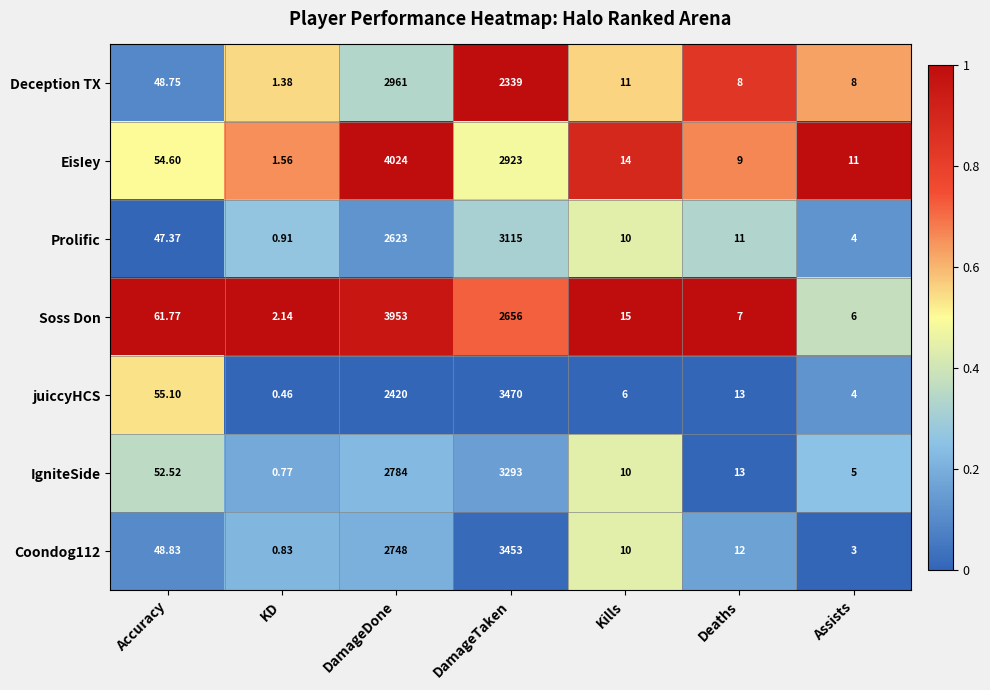

Which series changed the most between DamageDone and DamageTaken?

Soss Don